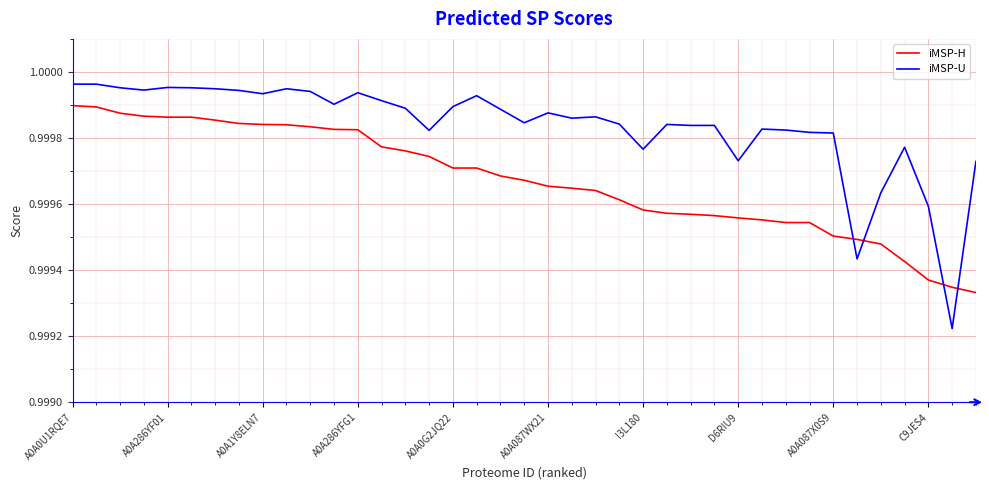

List the series in order of their peak value, lowest first.

iMSP-H, iMSP-U